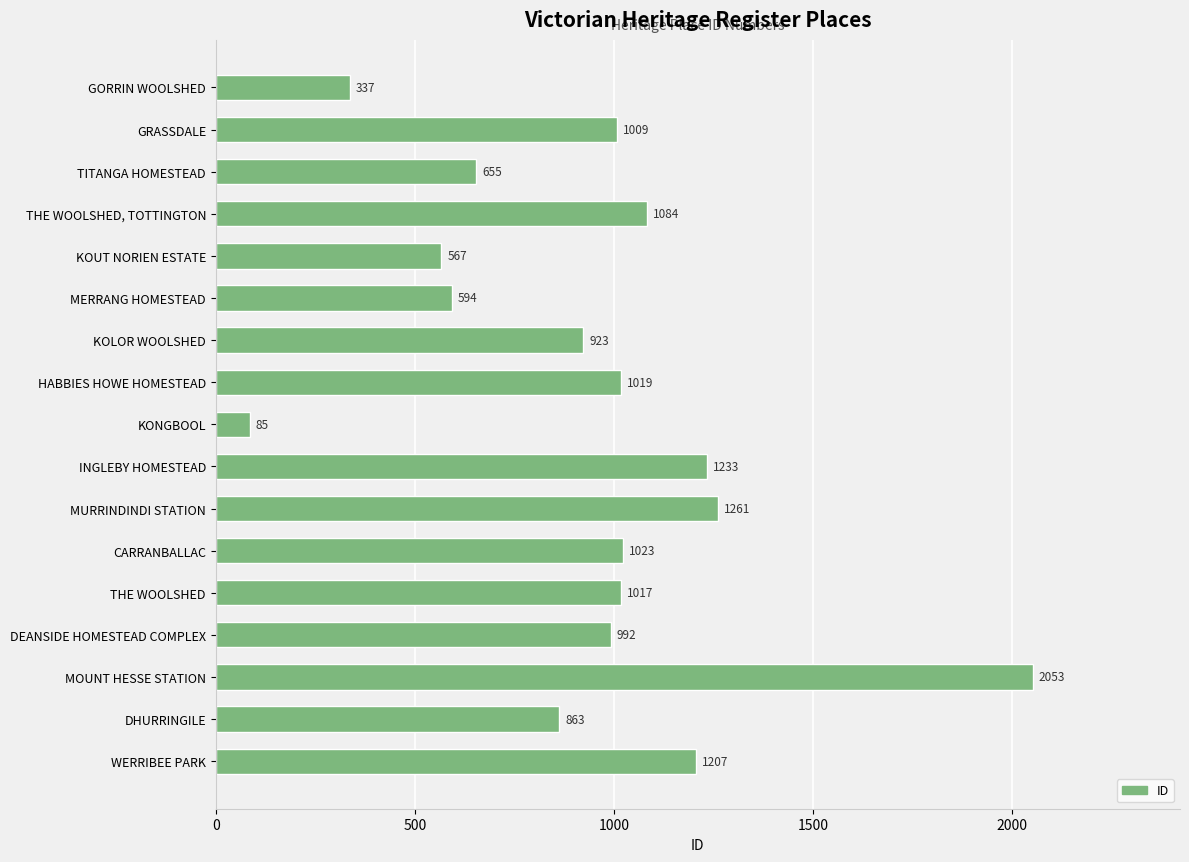

What is the greatest value displayed?

2053